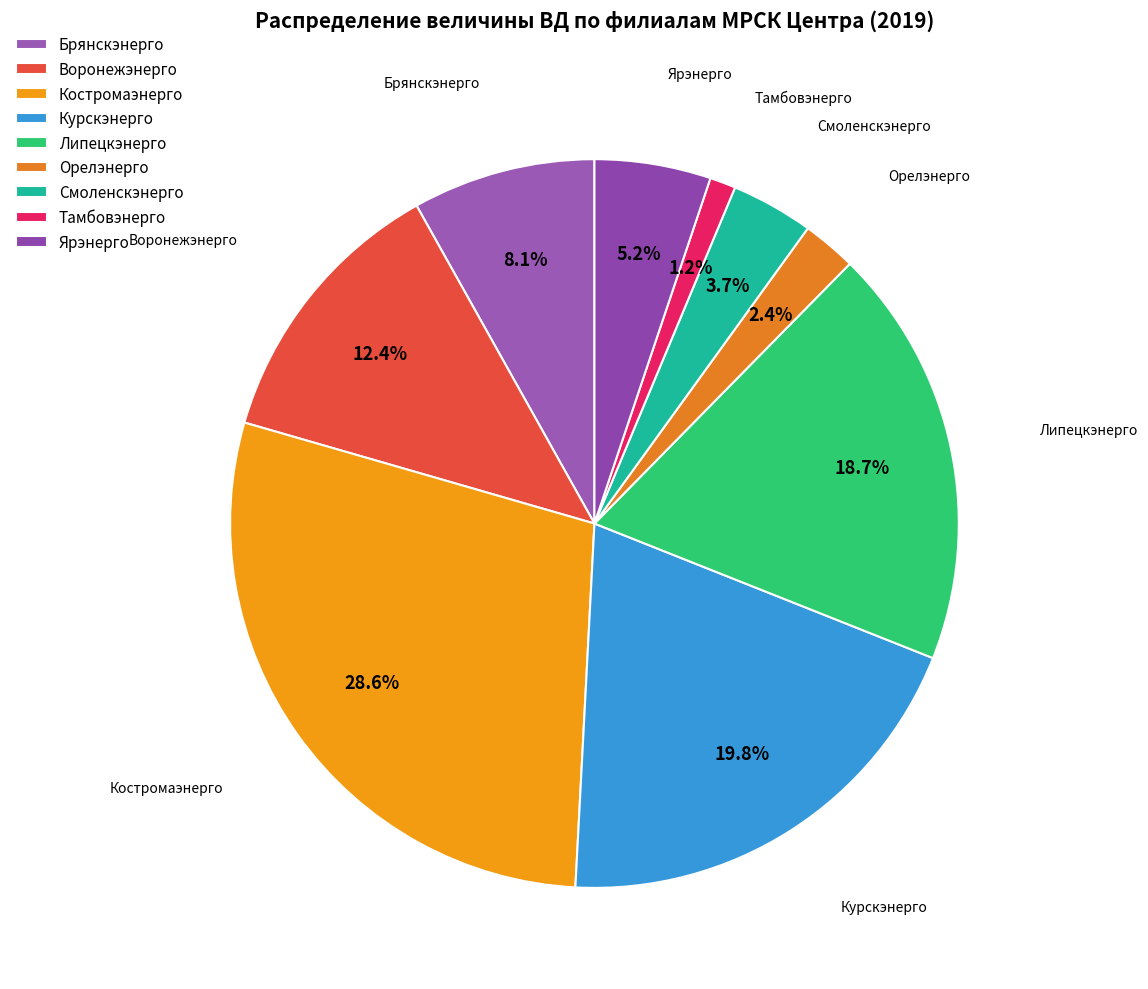

How many segments does this pie chart have?

9